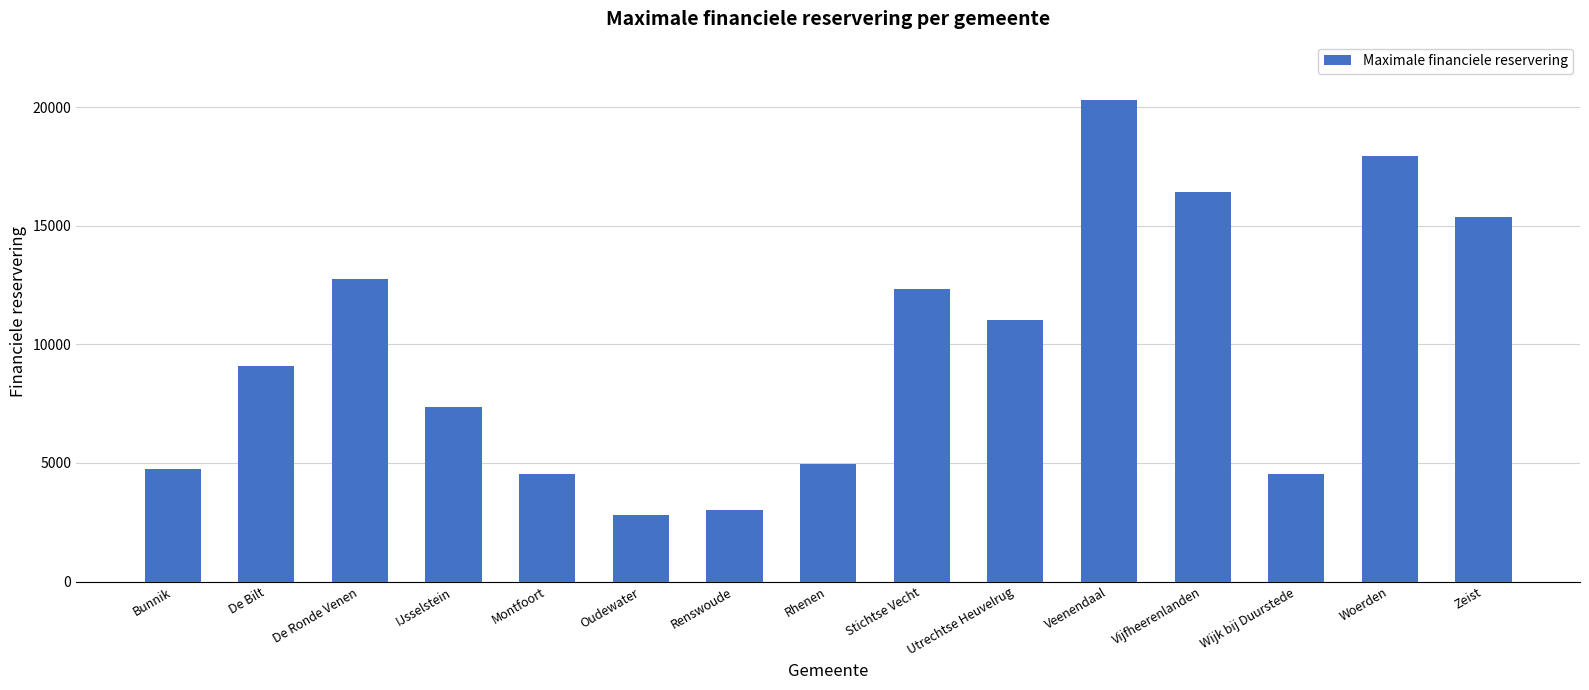

What value does the data have at Bunnik?

4755.7